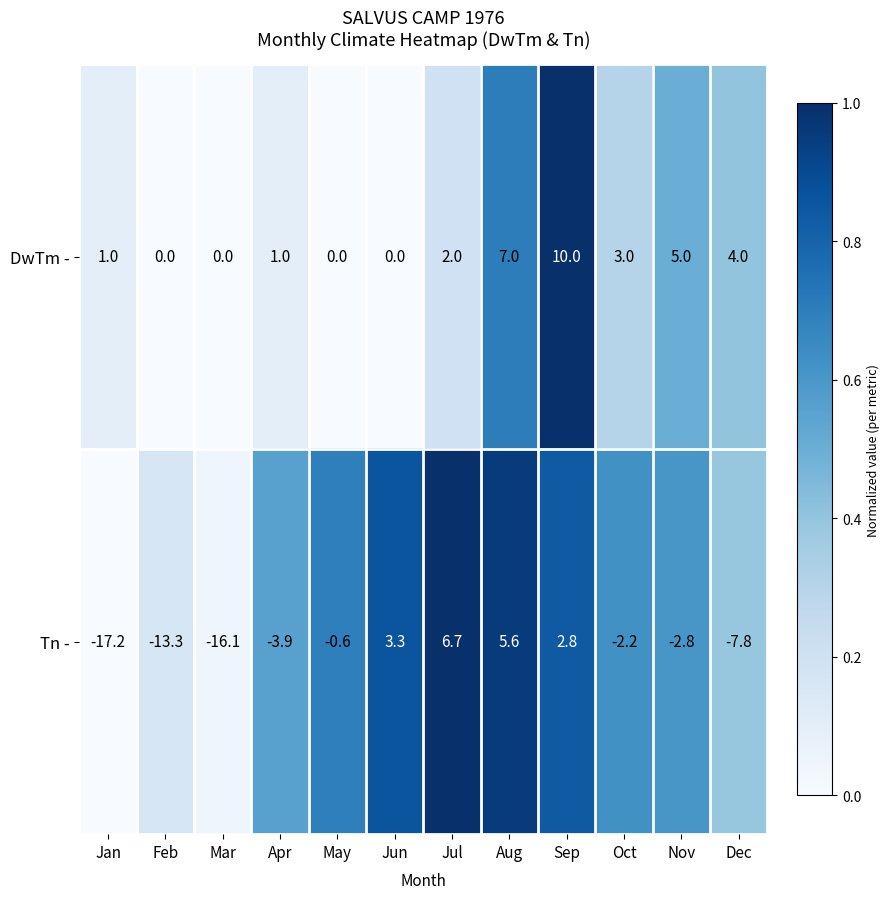

Between Apr and Nov, which series saw the biggest shift?

DwTm -